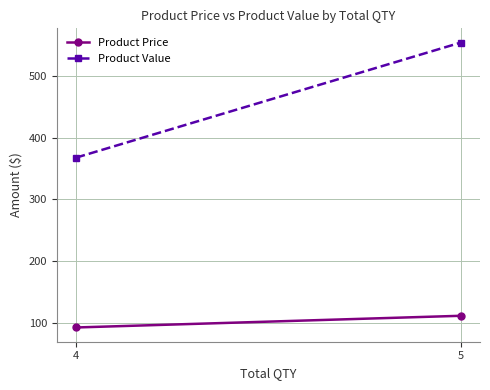

True or false: Product Value has a value of 368.3 at 5.

False